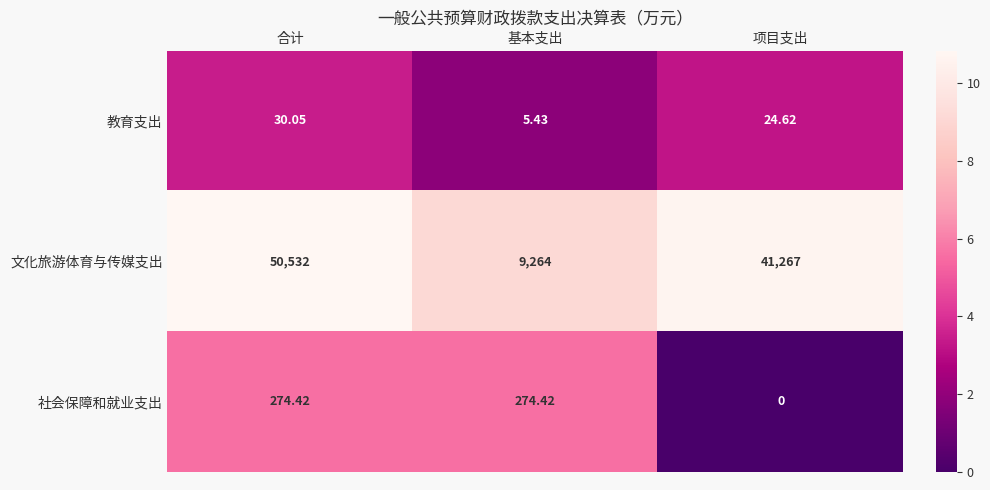

Which category has the lowest value in the 教育支出 series?

基本支出